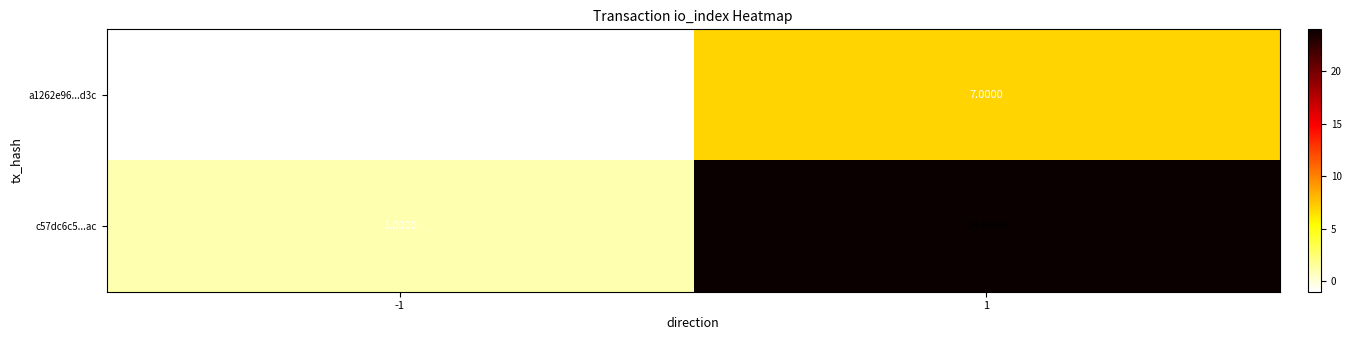

Which series has the widest spread of values?

c57dc6c5...ac